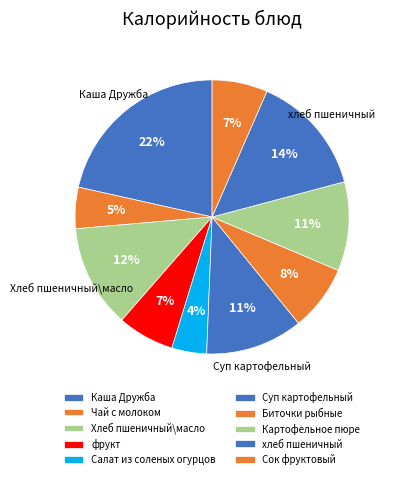

Which has a higher value, Каша Дружба or Сок фруктовый?

Каша Дружба